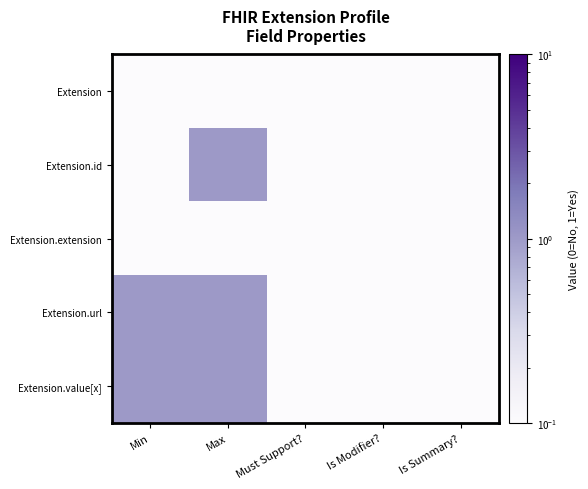

Which series has the widest spread of values?

Extension.id